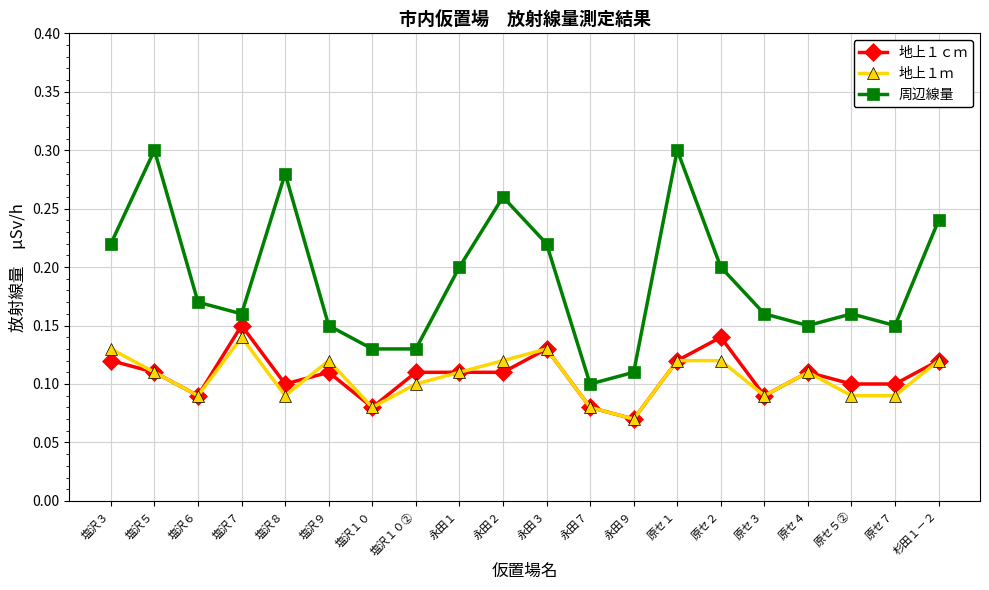

Which series has the largest range (max minus min)?

周辺線量